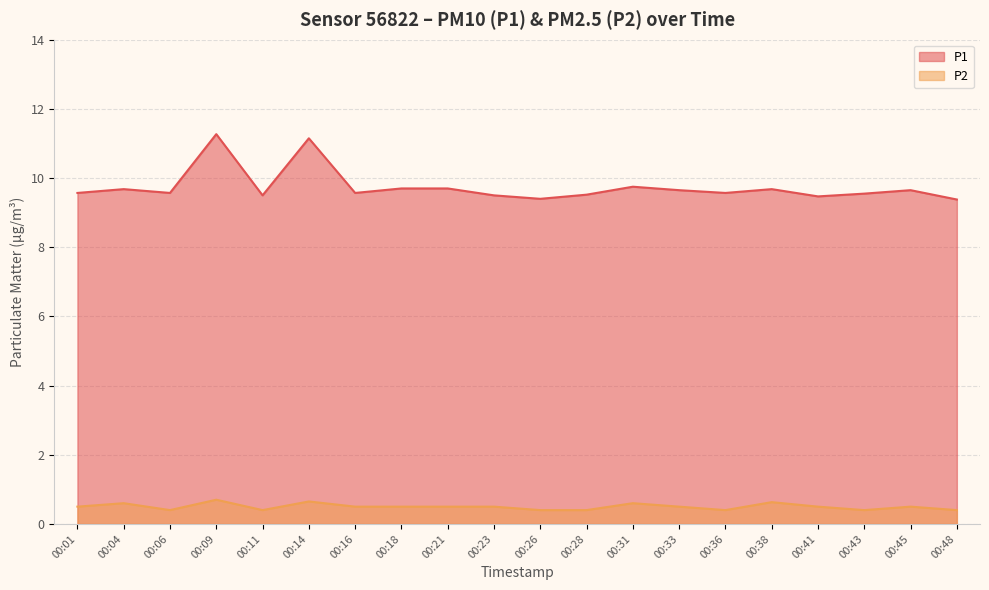

What is the value of the P2 point at the 3rd from the left?

0.4